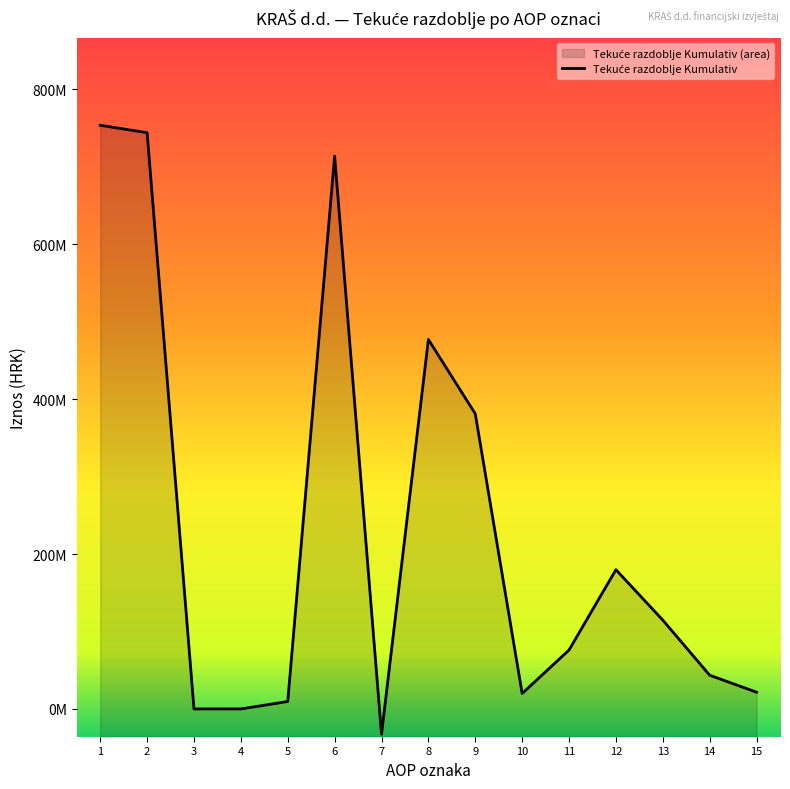

What is the sum of all values?

3501817986